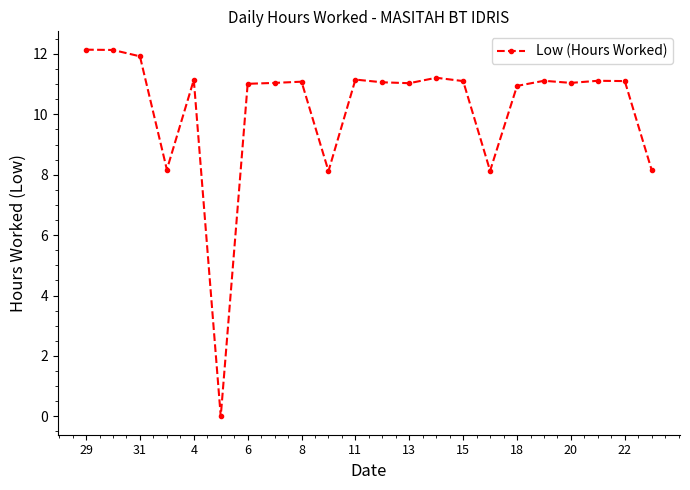

What is the sum of all values?

223.9